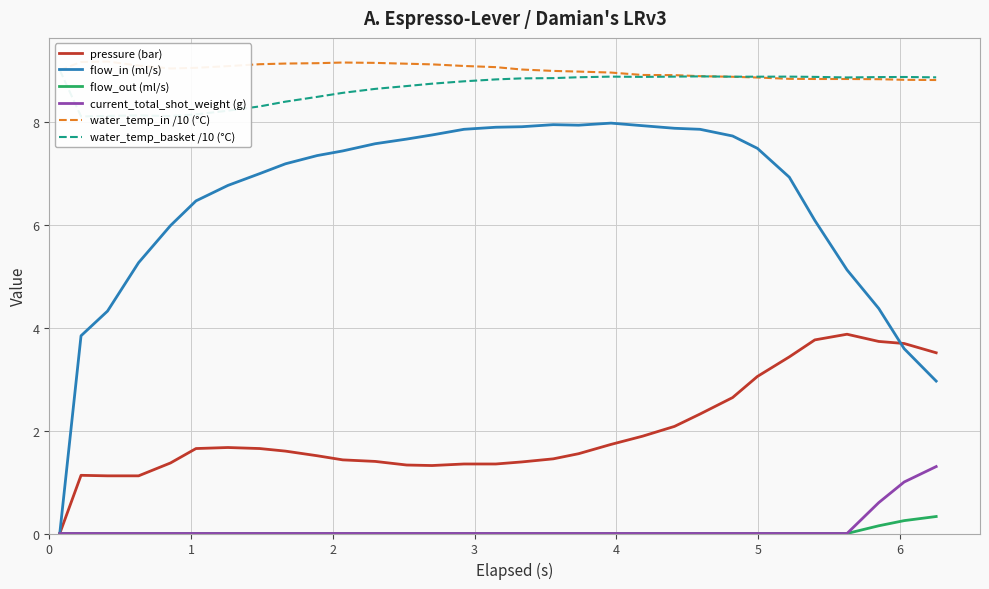

How many series are shown in this chart?

6